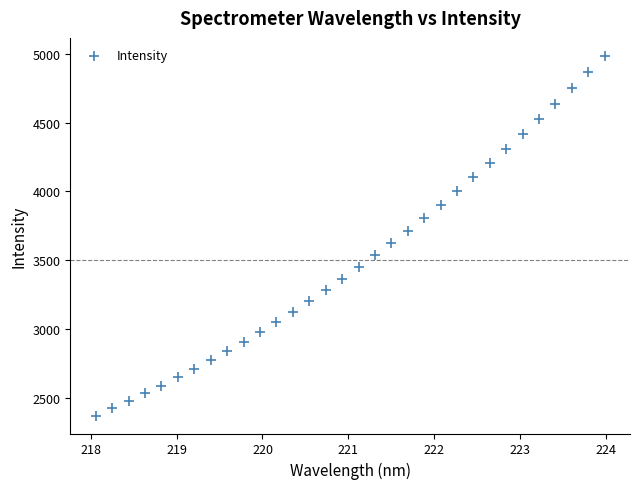

What is the range of X values (max minus min)?

5.9